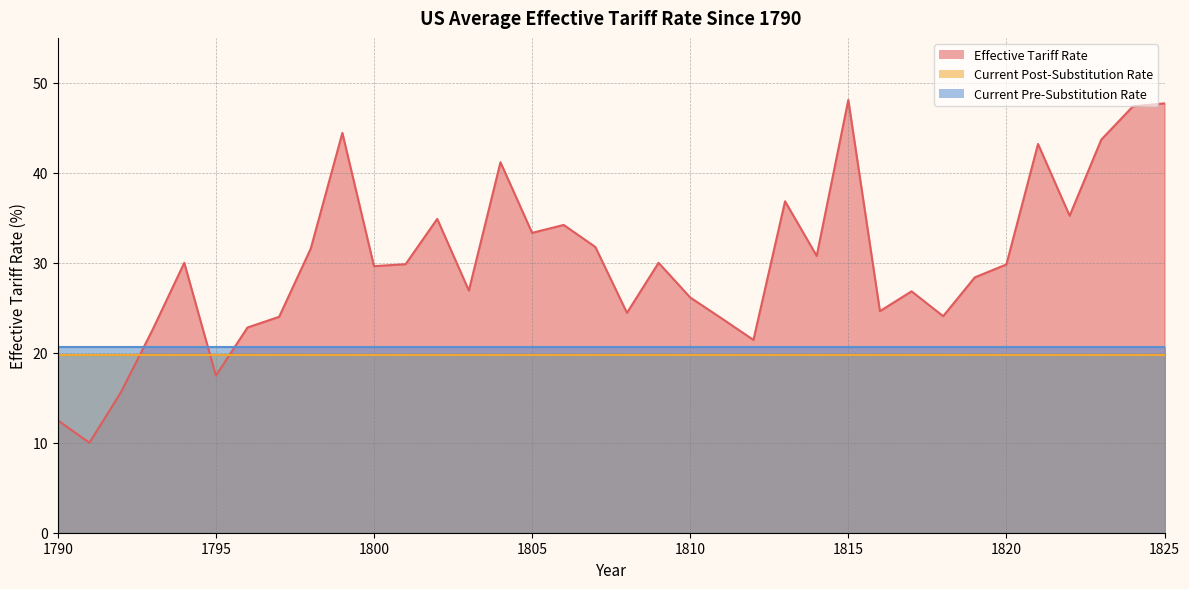

After their last crossing, which series has the higher values: Effective Tariff Rate or Current Pre-Substitution Rate?

Effective Tariff Rate